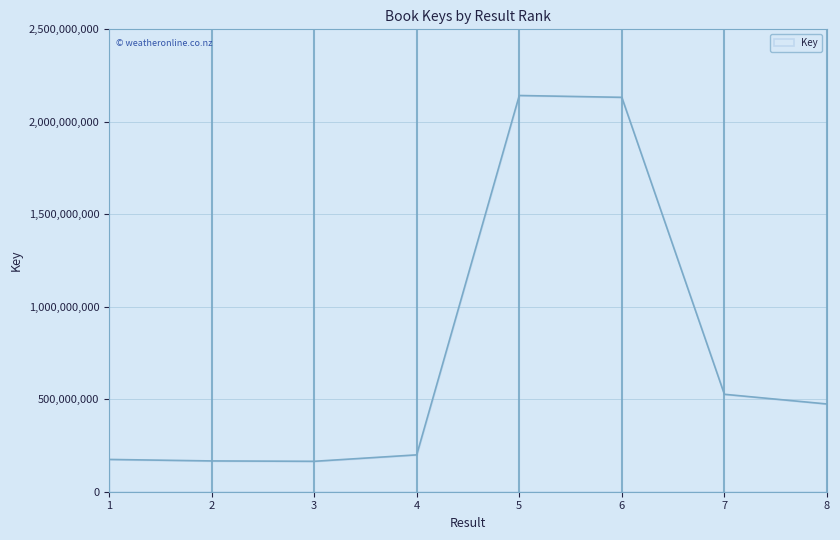

How many distinct data groups are displayed?

1